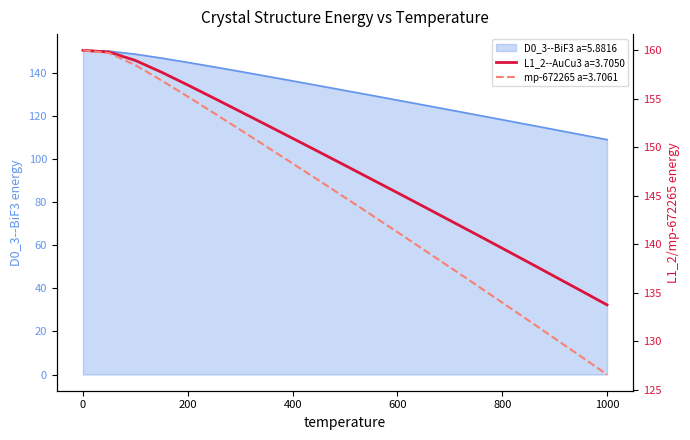

List the labels in order of mp-672265 a=3.7061 value, largest first.

0.0, 50.0, 100.0, 150.0, 200.0, 250.0, 300.0, 350.0, 400.0, 450.0, 500.0, 550.0, 600.0, 650.0, 700.0, 750.0, 800.0, 850.0, 900.0, 950.0, 1000.0